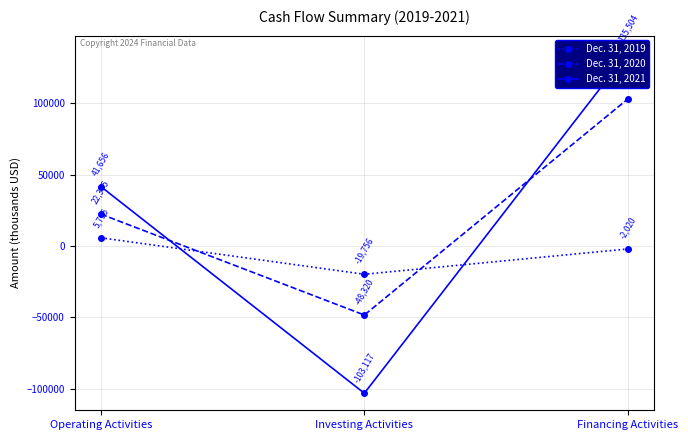

How many data points in Dec. 31, 2020 are less than 22375?

1